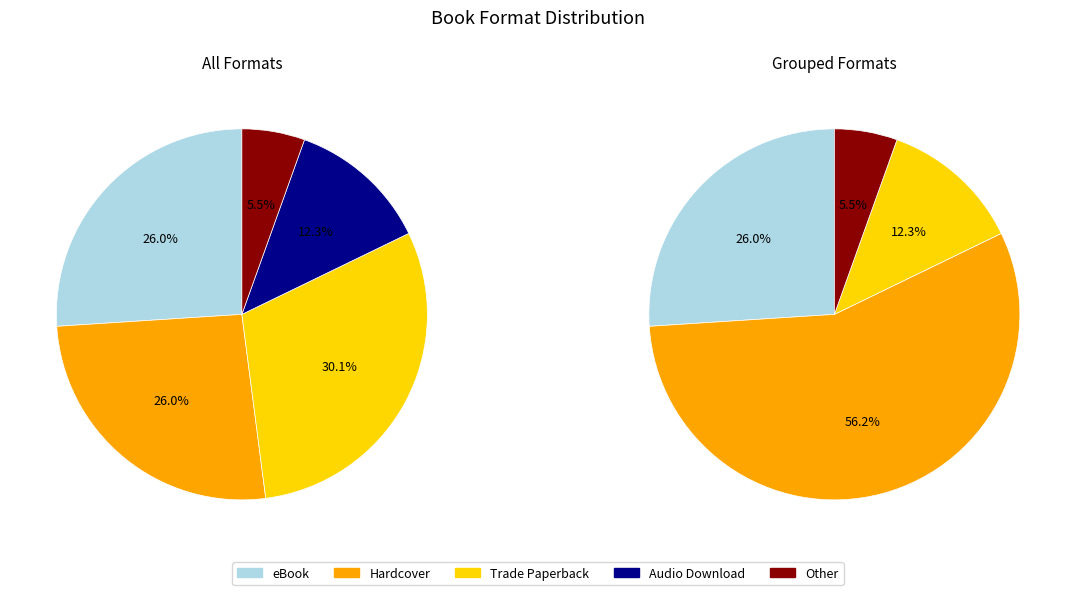

True or false: Other accounts for 5% of the total.

True